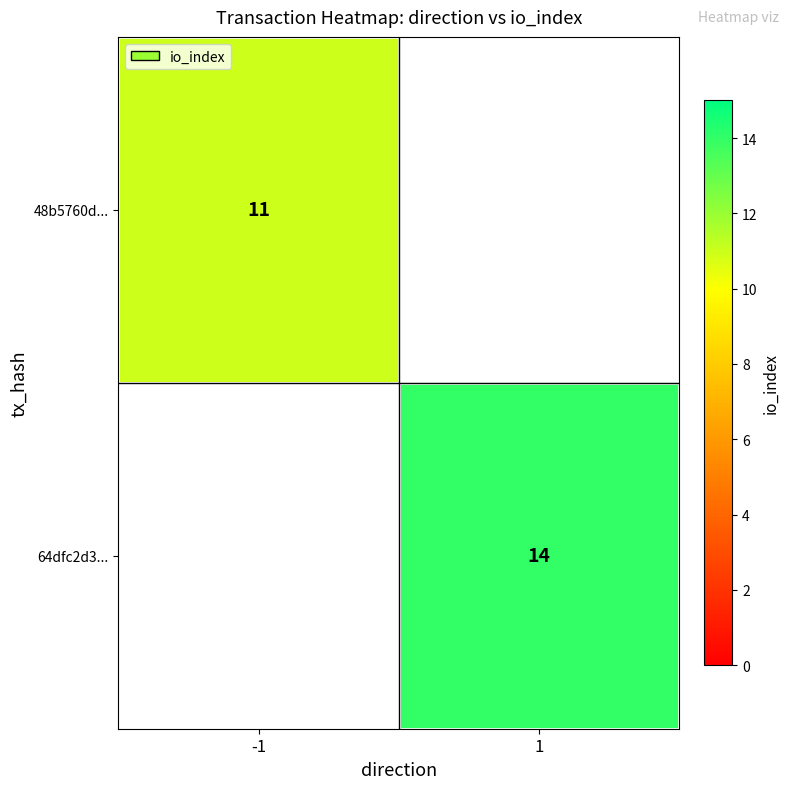

Which label corresponds to the largest value in the chart?

1